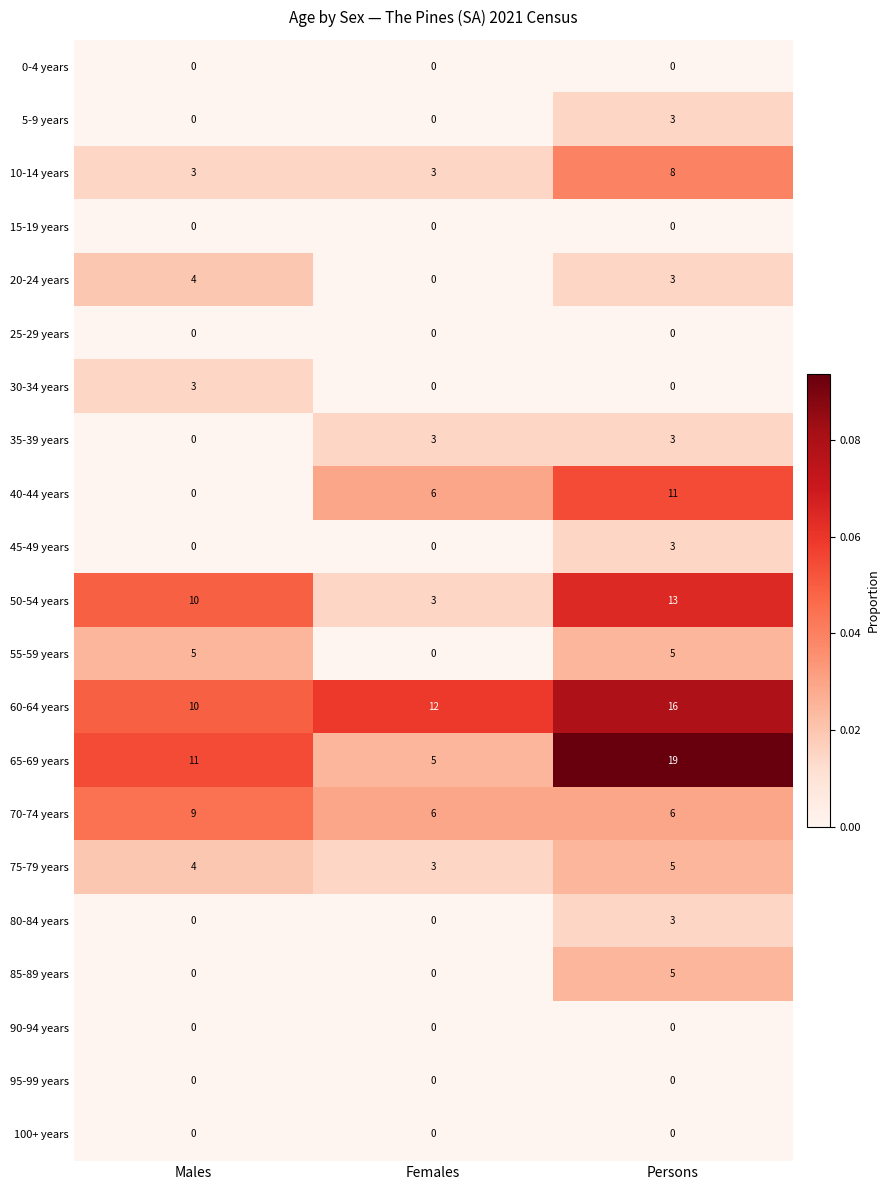

How many data points in 65-69 years are less than 11?

1